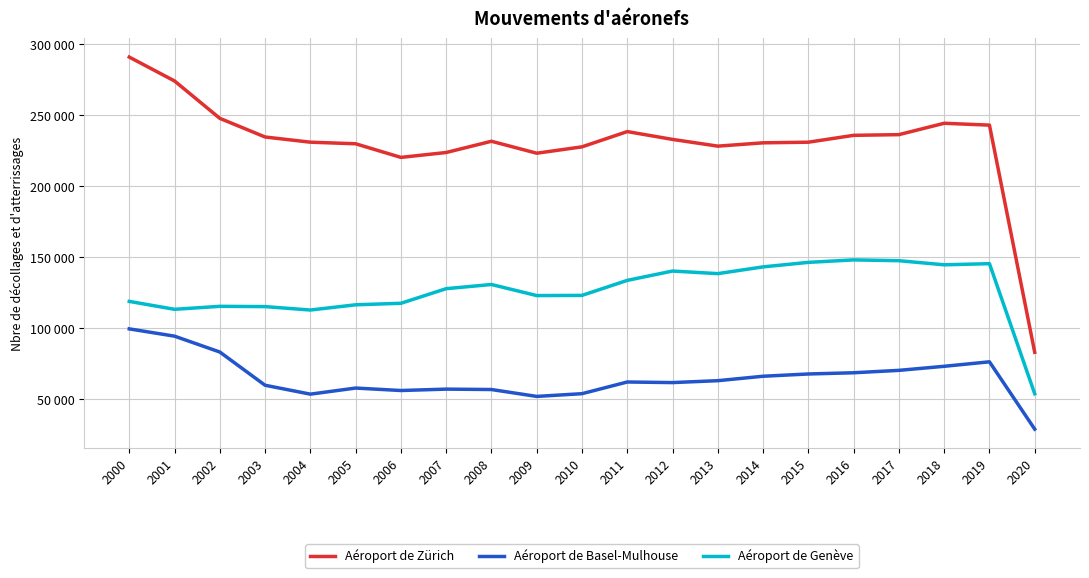

At 2005, list the series in order from smallest to largest.

Aéroport de Basel-Mulhouse, Aéroport de Genève, Aéroport de Zürich